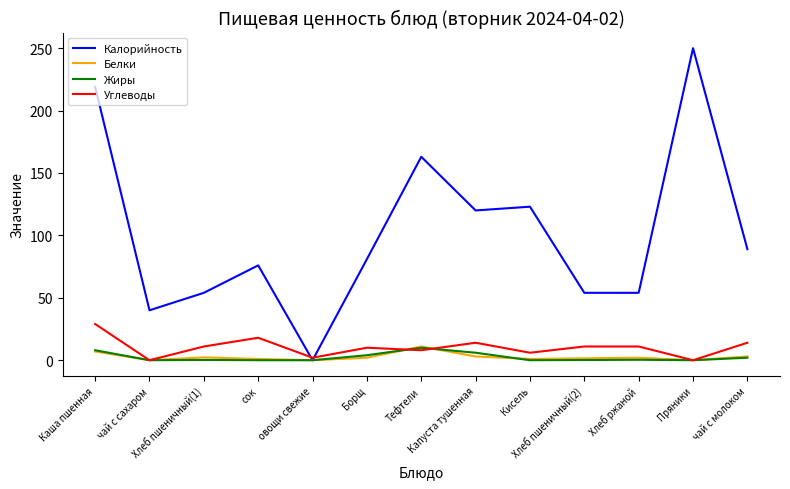

Which series has the largest total across all categories?

Калорийность